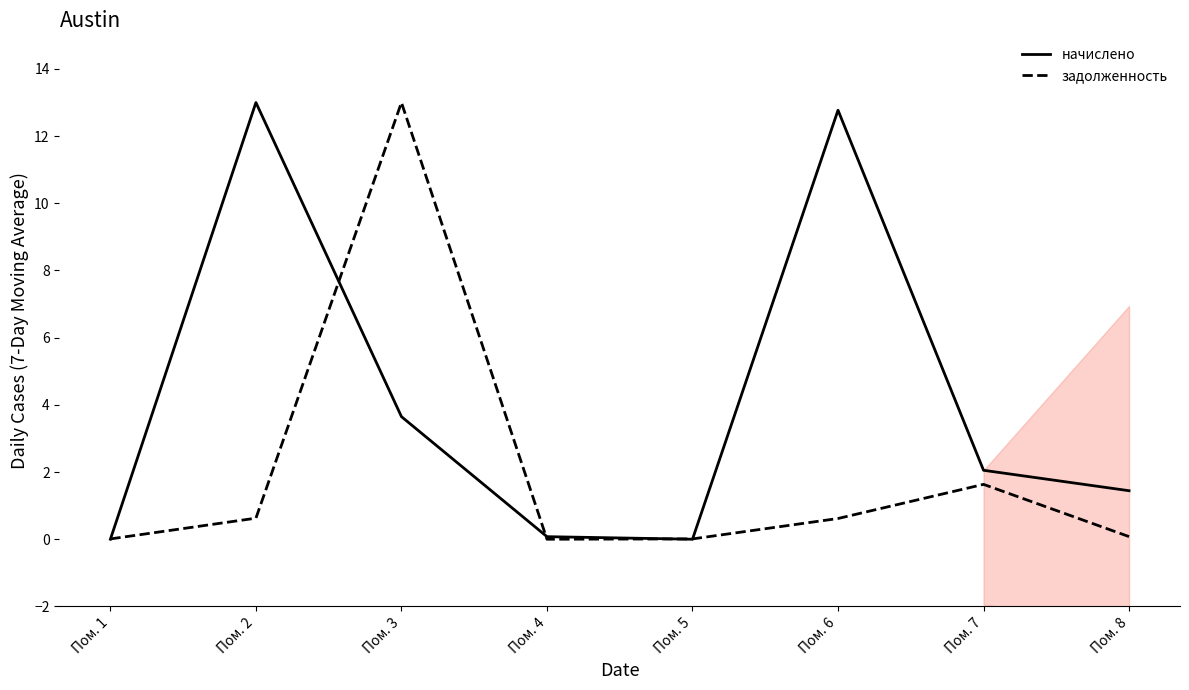

Which series changed the most between Пом. 5 and Пом. 8?

начислено